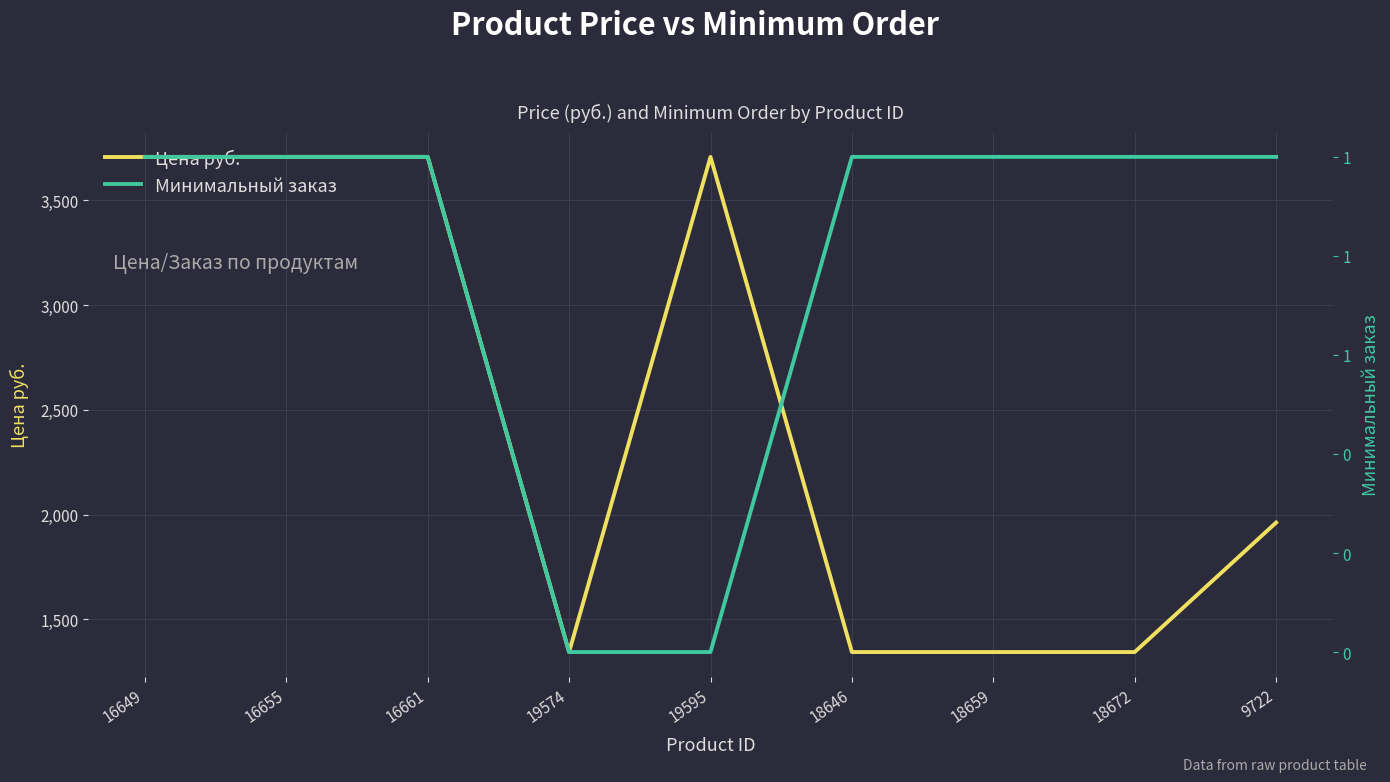

Reading left to right, transcribe all the data shown in this chart.

Цена руб.: 16649=3708.0	16655=3708.0	16661=3708.0	19574=1344.1	19595=3708.0	18646=1344.1	18659=1344.1	18672=1344.1	9722=1962.1
Минимальный заказ: 16649=1.0	16655=1.0	16661=1.0	19574=0.0	19595=0.0	18646=1.0	18659=1.0	18672=1.0	9722=1.0